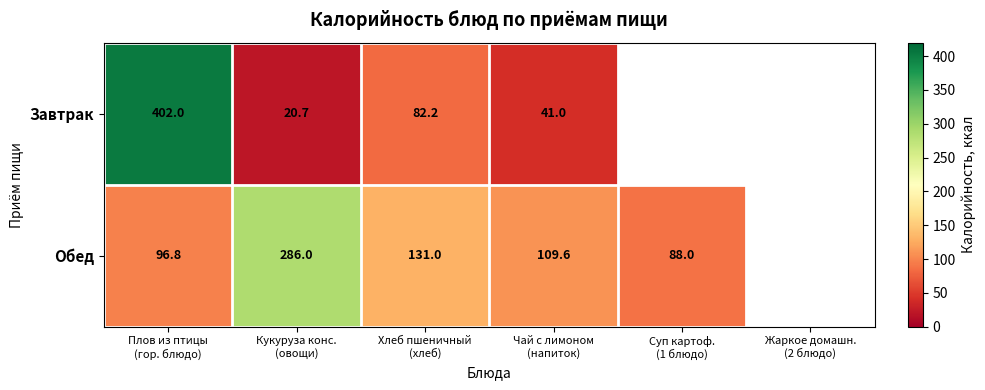

Which category has the lowest value in the Завтрак series?

Кукуруза конс. (овощи)